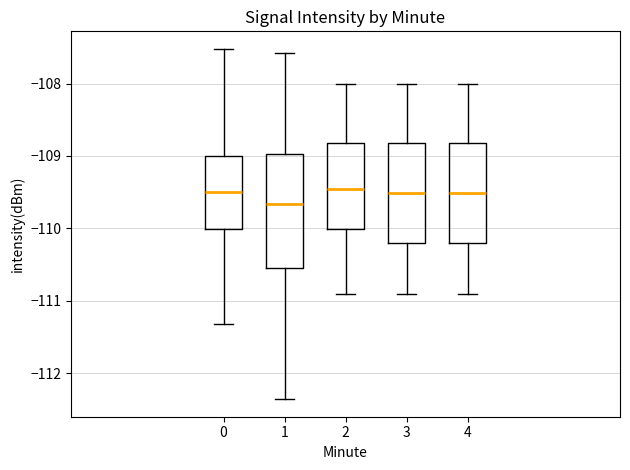

Which box has the lowest median line?

1